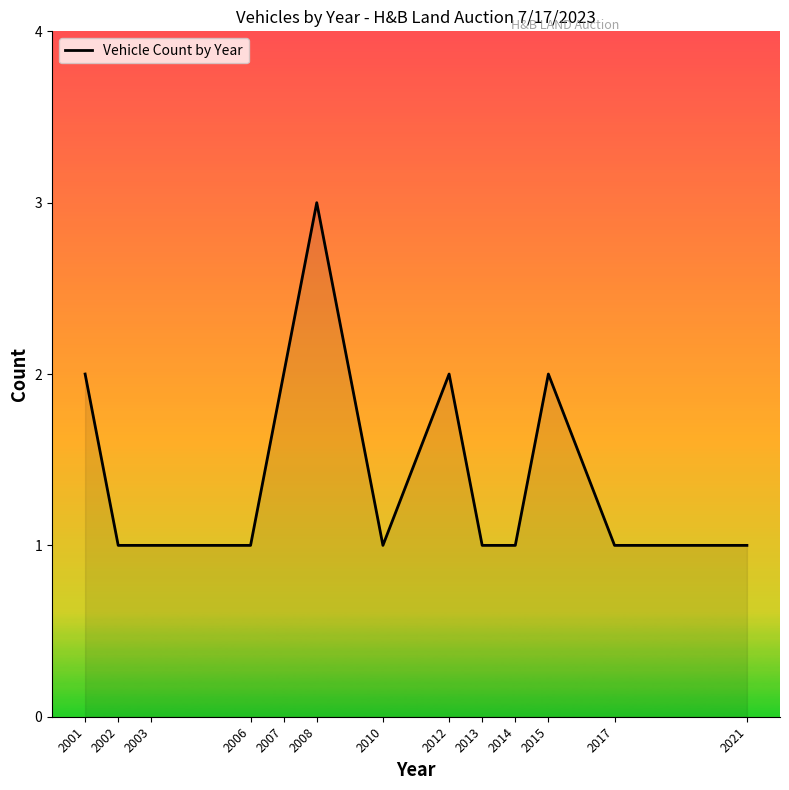

Approximately how many times larger is the value at 2012 compared to 2007?

1.0